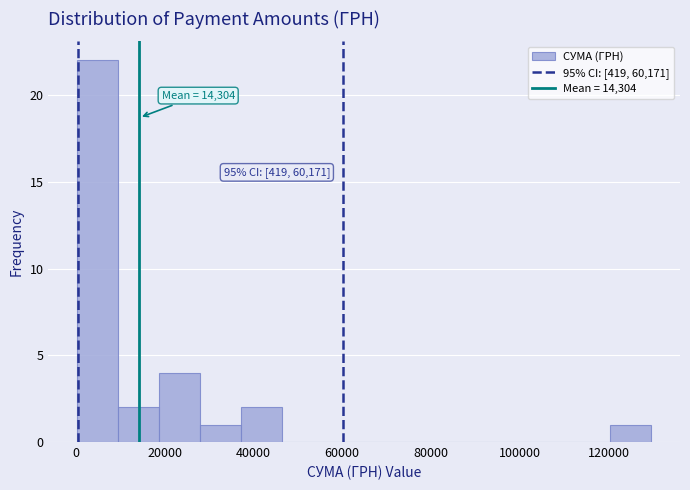

Which range on the x-axis has the tallest bar?

0 to 10000